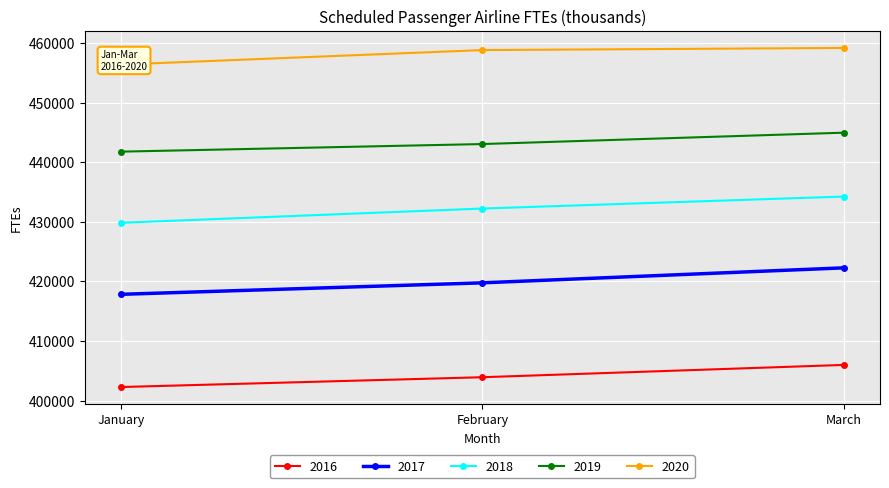

At how many categories does at least one series exceed 420502?

3